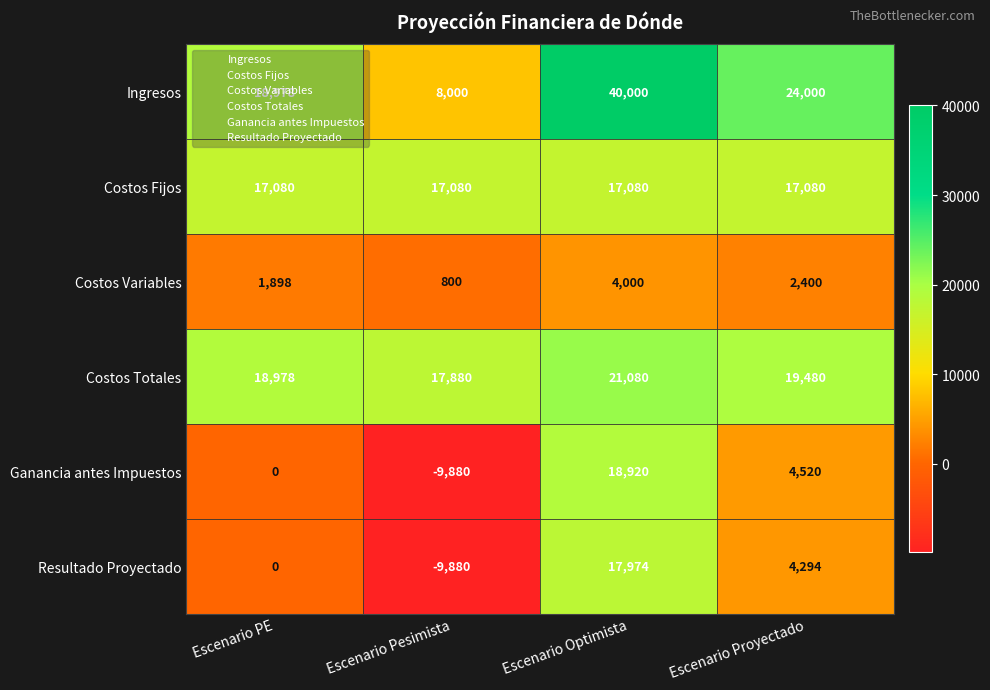

What is the spread (max minus min) of values at Escenario Optimista?

36000